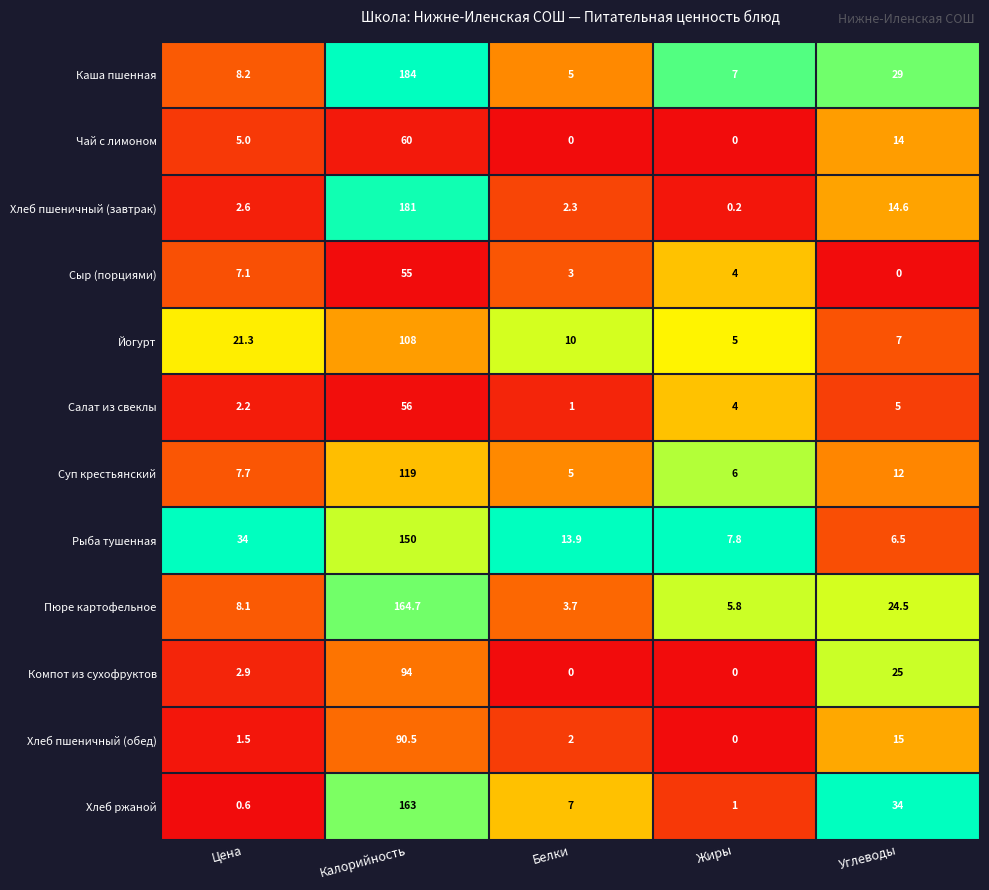

Read the Салат из свеклы value at Калорийность.

56.0